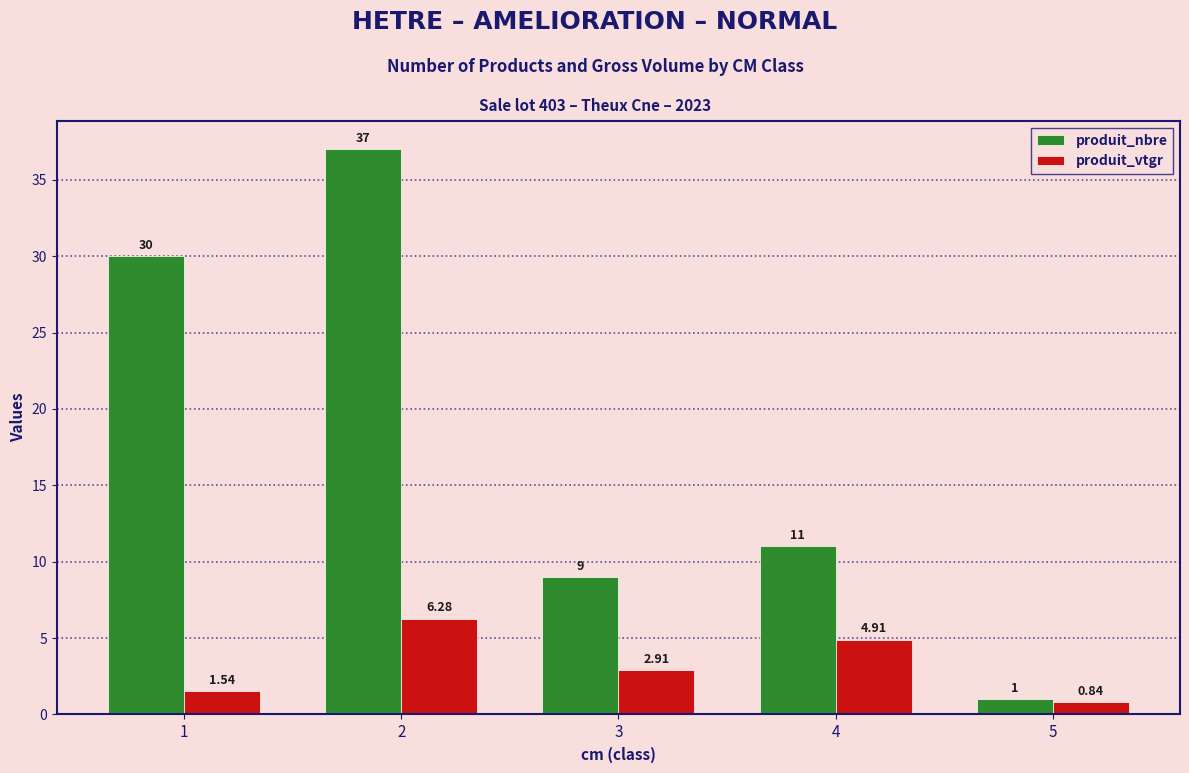

Which series changed the most between 1 and 4?

produit_nbre